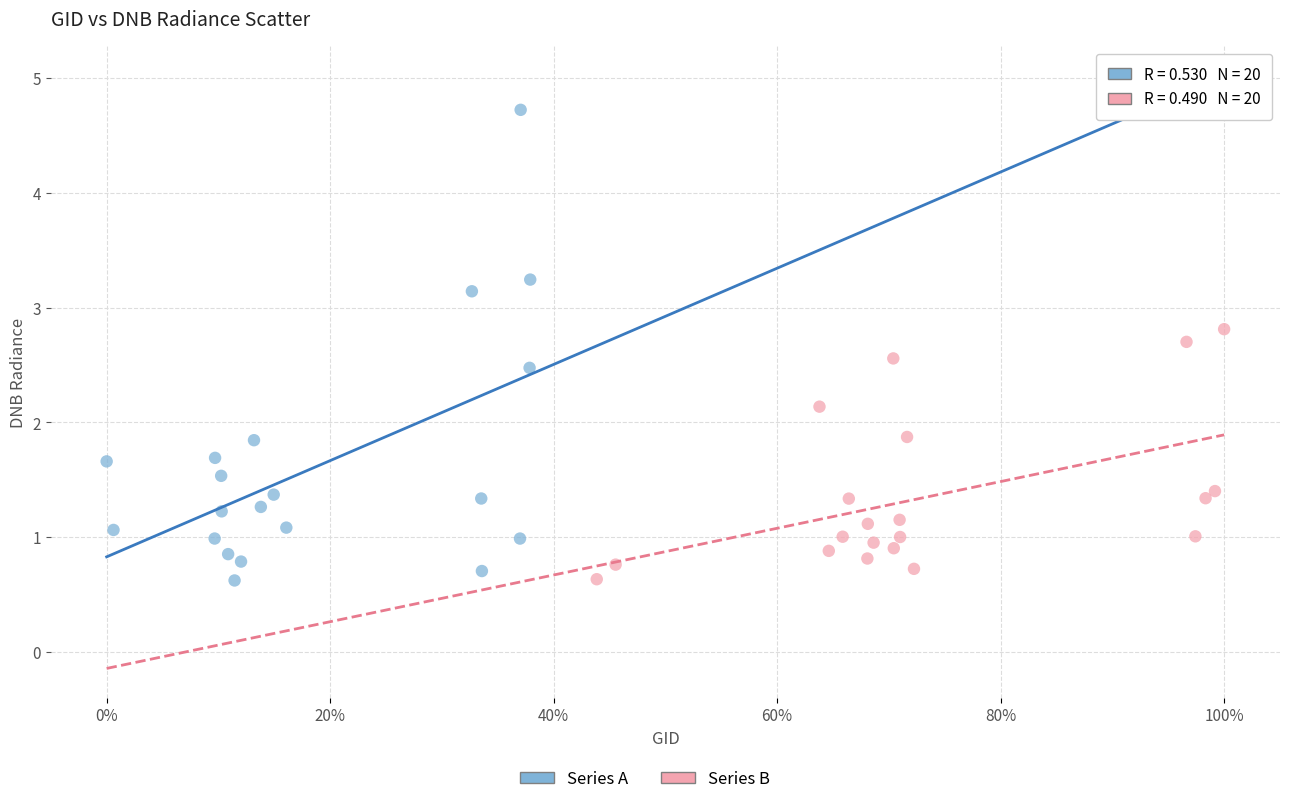

Which series reaches the maximum Y coordinate?

Series A